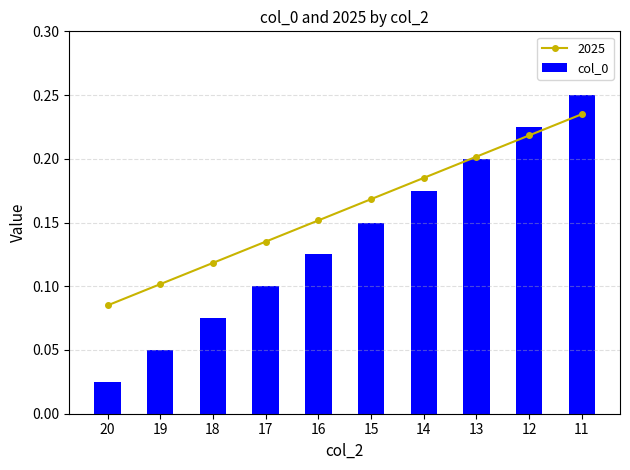

At which category does the chart reach its minimum across all series?

20